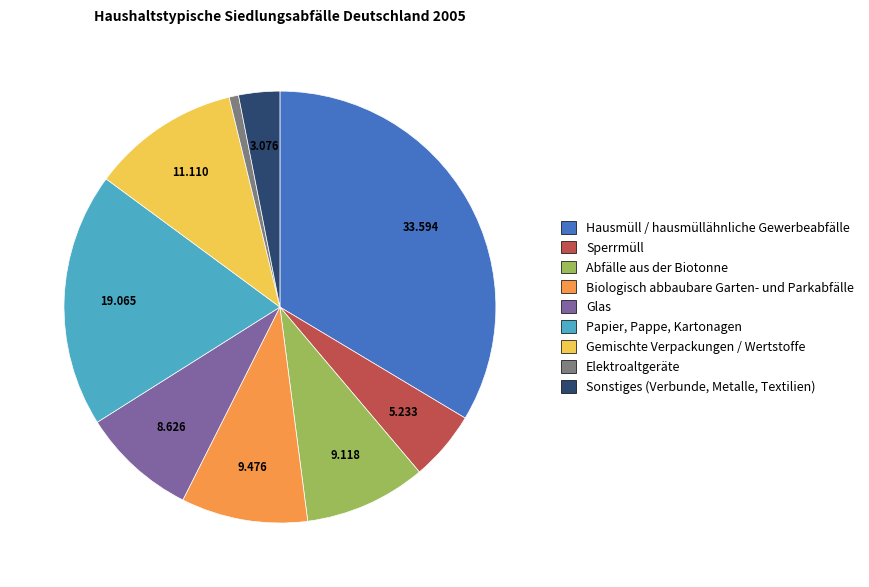

Count the number of slices in the pie.

9